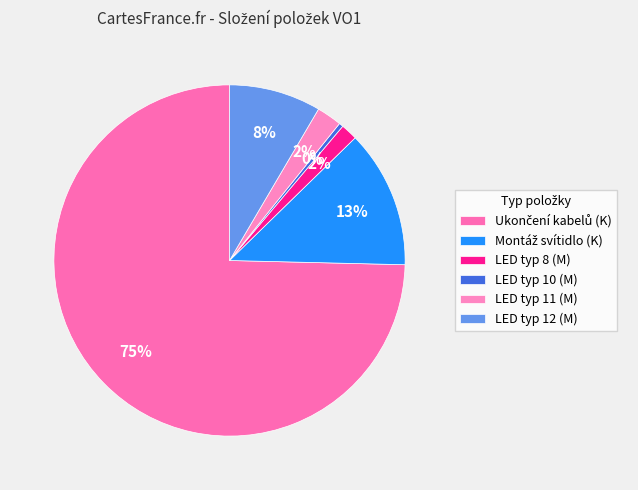

To the nearest percent, what percentage of the pie is LED typ 11 (M)?

2%